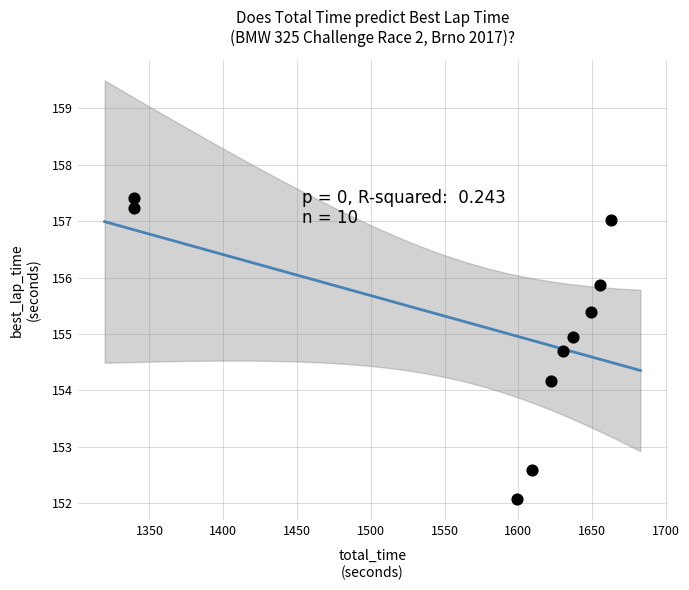

What Y value in the scatter plot is closest to 154?

154.2